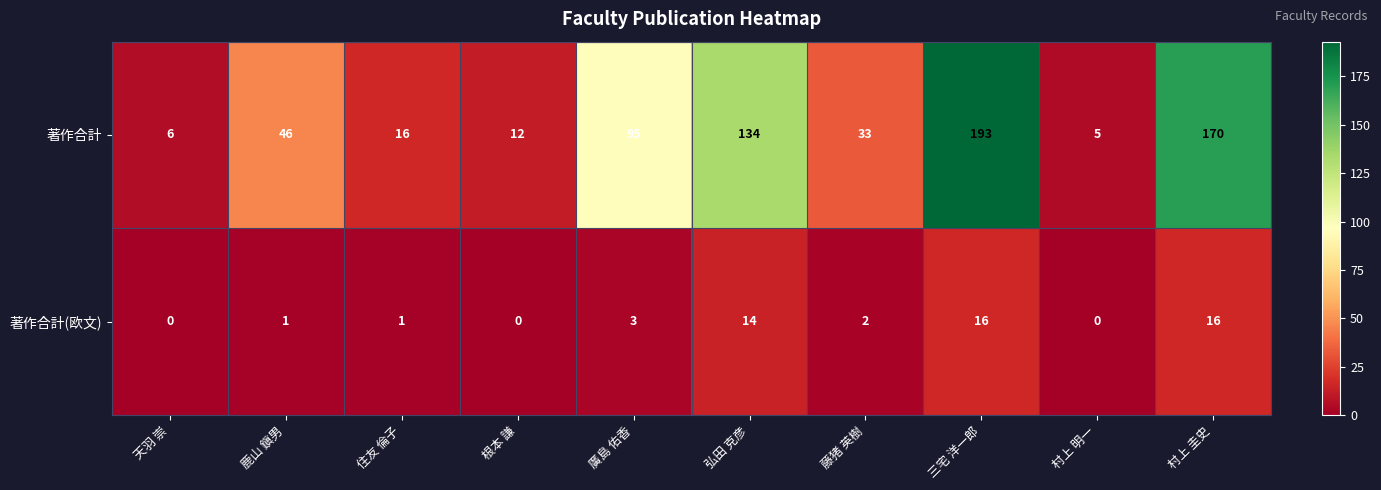

Which category has the highest value across all series?

三宅 洋一郎